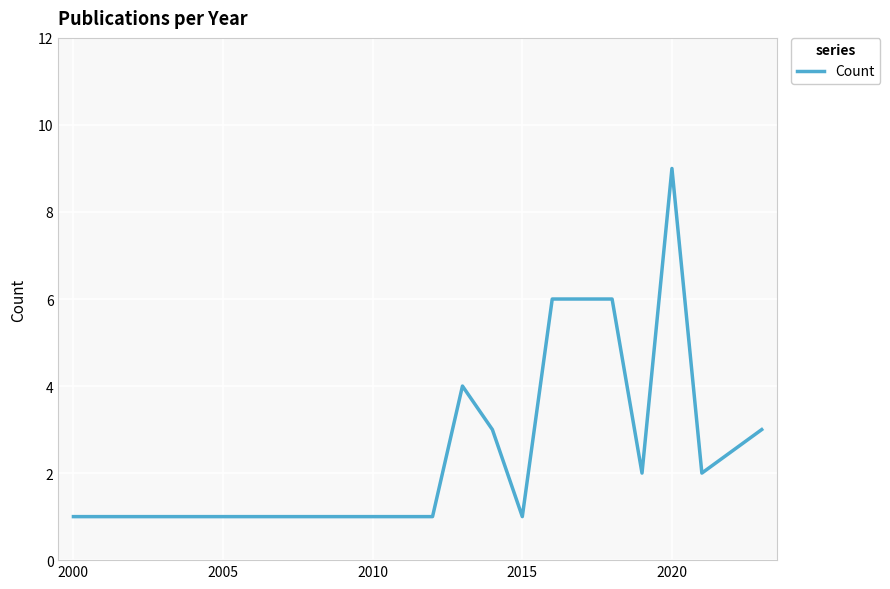

What is the difference between the maximum and minimum values?

8